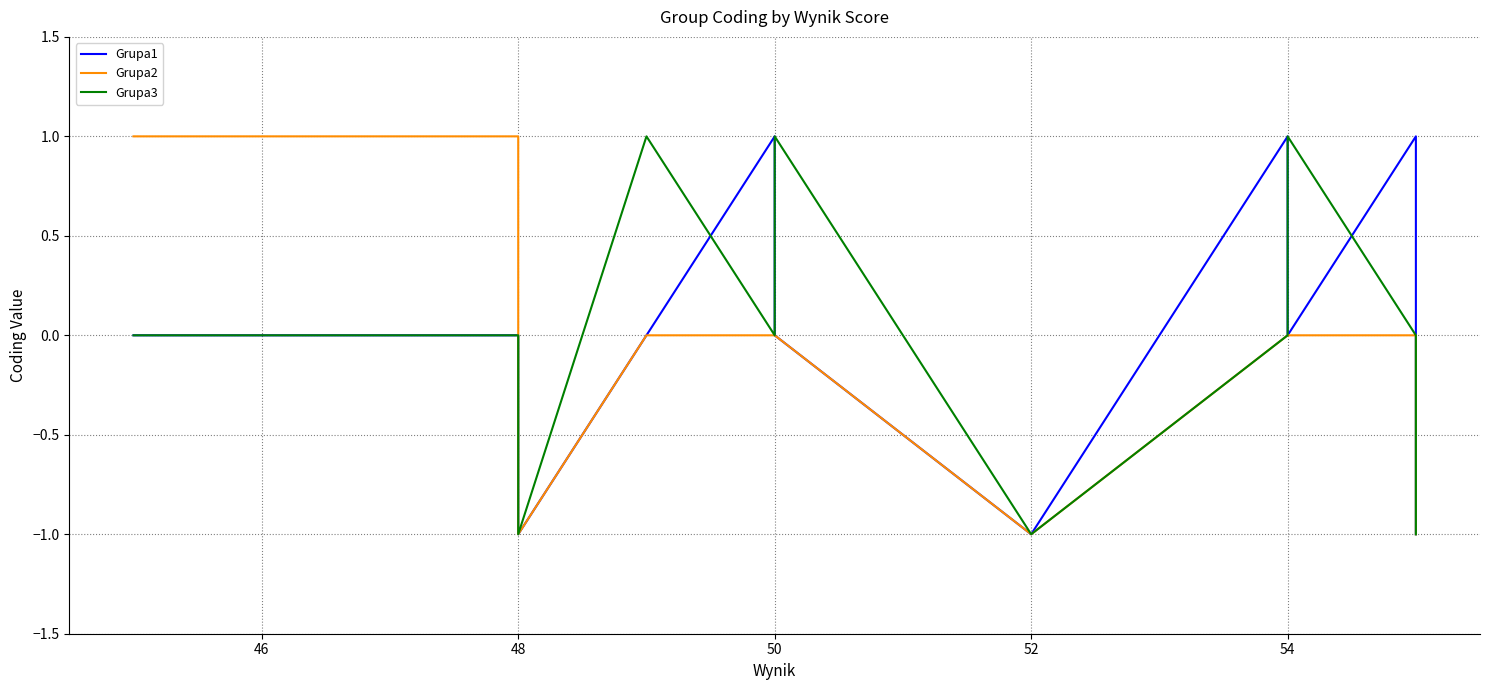

How many data points in Grupa1 are less than 0?

3